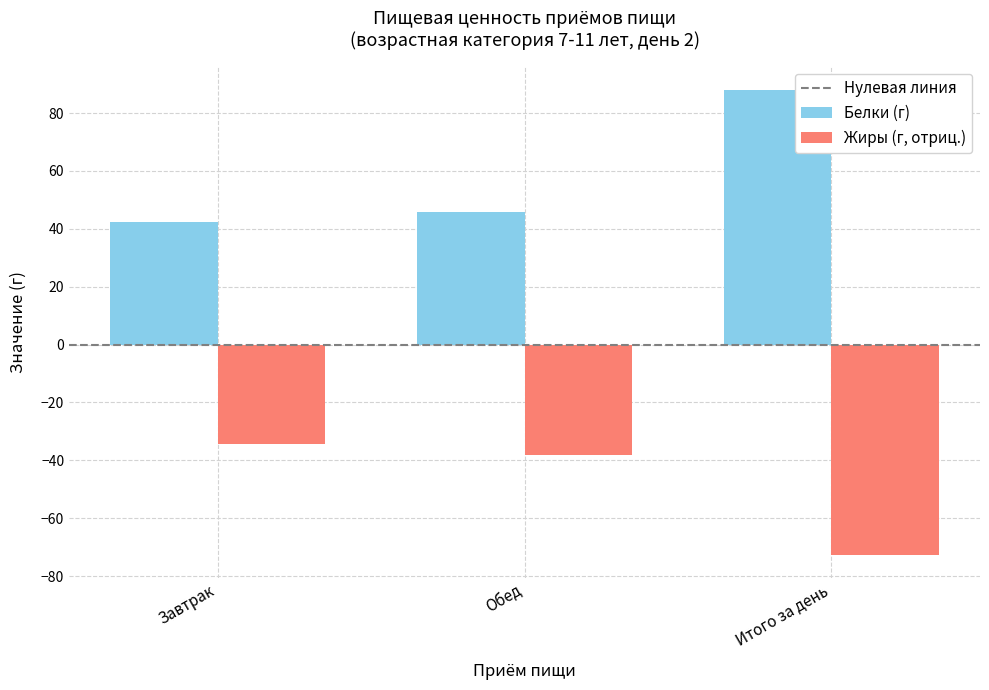

What is the difference between the highest and lowest values at Завтрак?

76.6